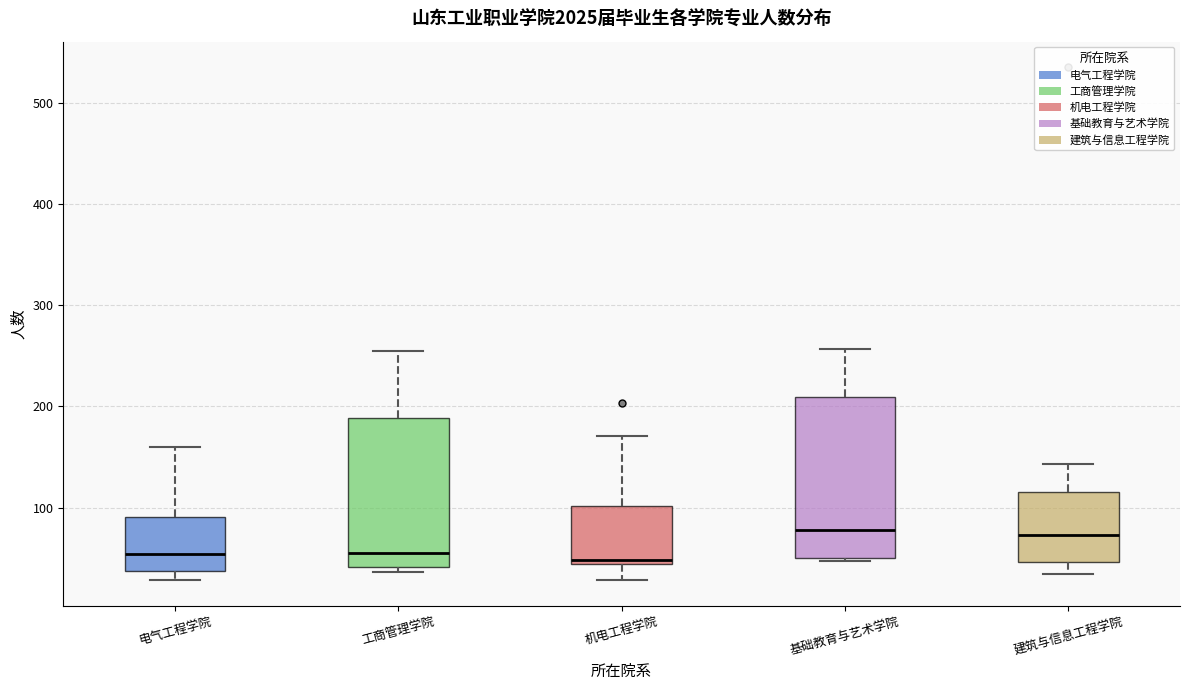

Reading left to right, read every box against the y-axis: the position of its median line, the range the box covers, and the ends of its whiskers. The values are not printed on the chart, so give them approximately, as read against the axis.

电气工程学院: median 50, box 40 to 90, whiskers 30 to 160
工商管理学院: median 60, box 40 to 190, whiskers 40 (just below the box's lower edge) to 260
机电工程学院: median 50, box 40 to 100, whiskers 30 to 170
基础教育与艺术学院: median 80, box 50 to 210, whiskers 50 (just below the box's lower edge) to 260
建筑与信息工程学院: median 70, box 50 to 120, whiskers 30 to 140